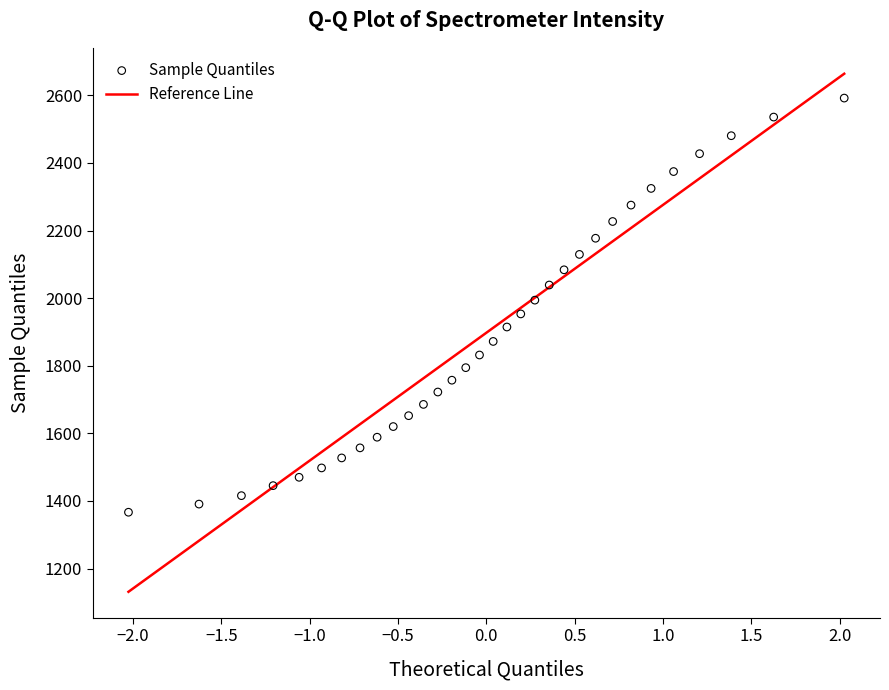

What is the range of Y values (max minus min)?

1225.3